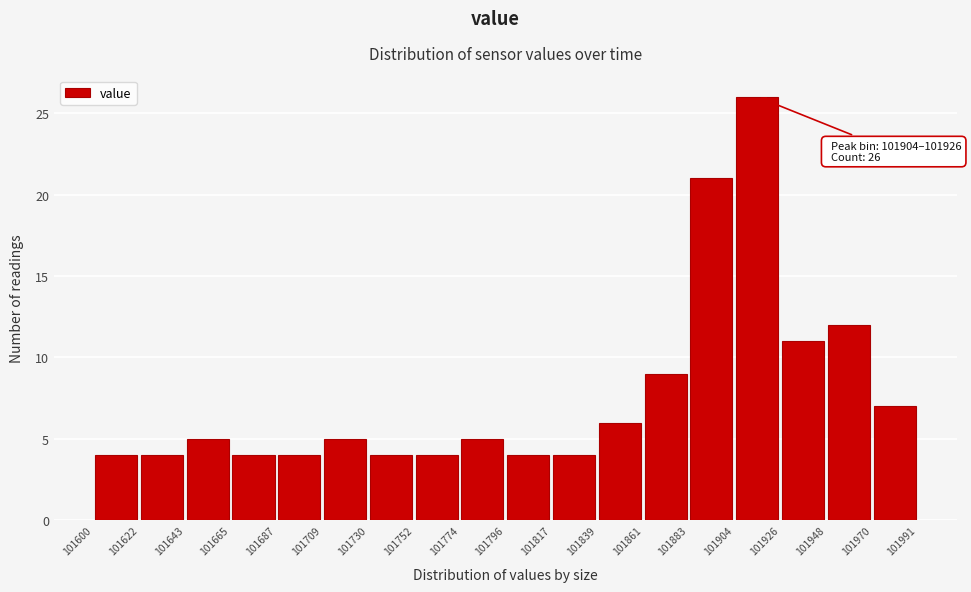

Over which range of the x-axis is the bar tallest?

101904 to 101926